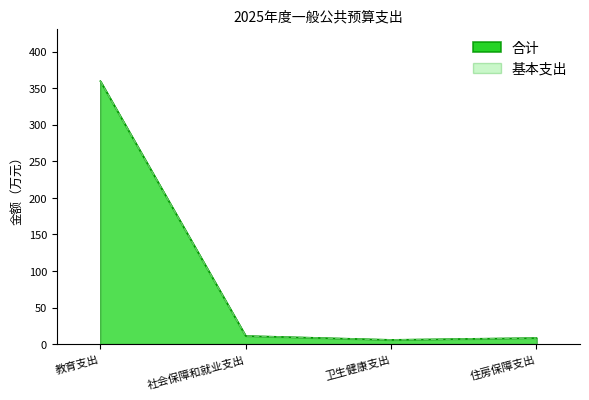

Between 卫生健康支出 and 住房保障支出, which is larger?

住房保障支出